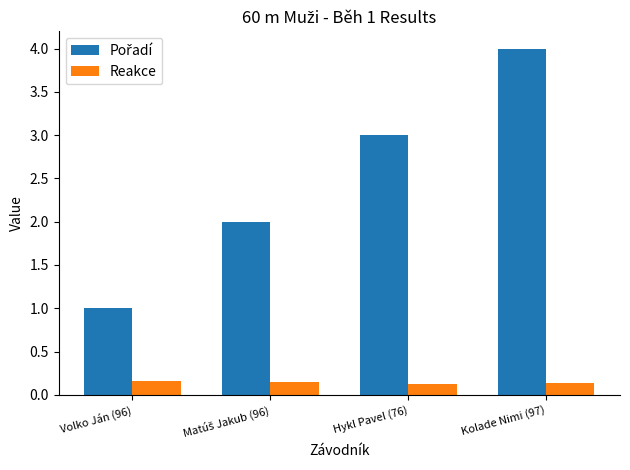

Which label corresponds to the largest value in the chart?

Kolade Nimi (97)